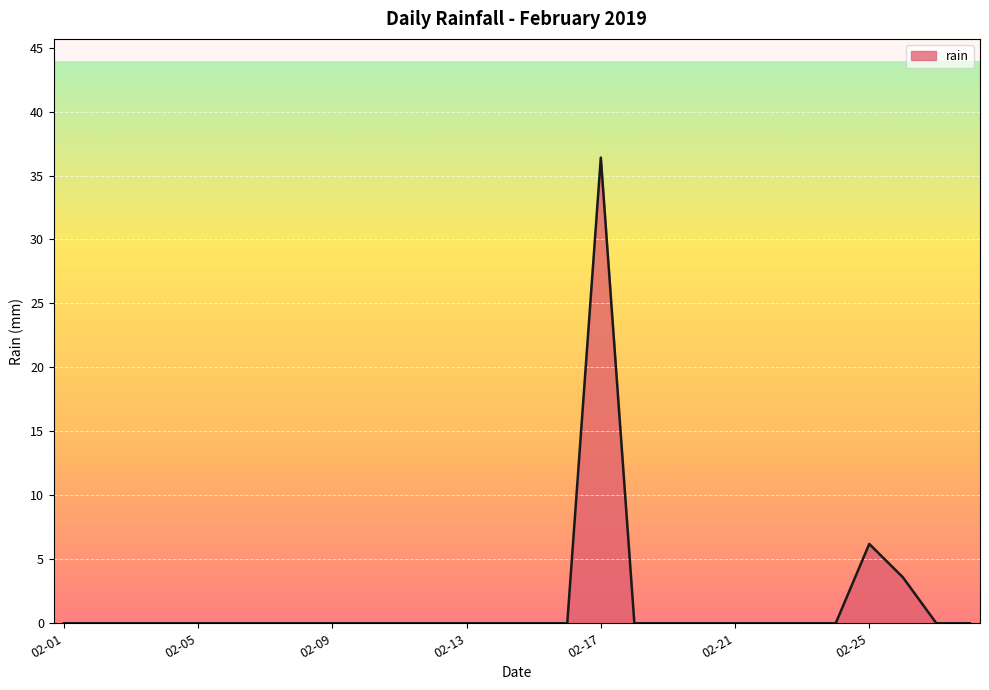

What is the difference between the maximum and minimum values?

36.4